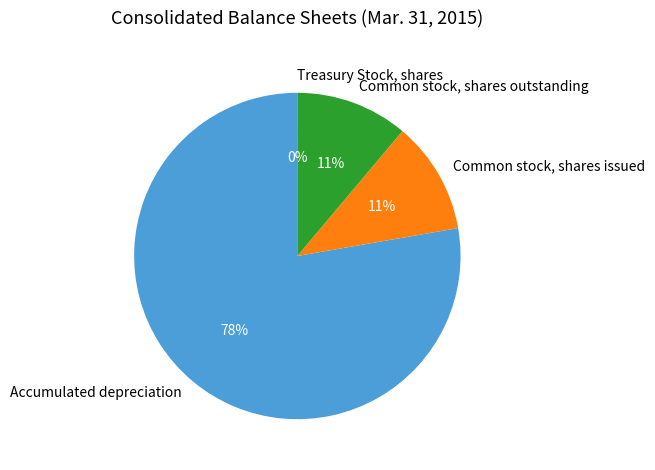

Which category accounts for the majority?

Accumulated depreciation